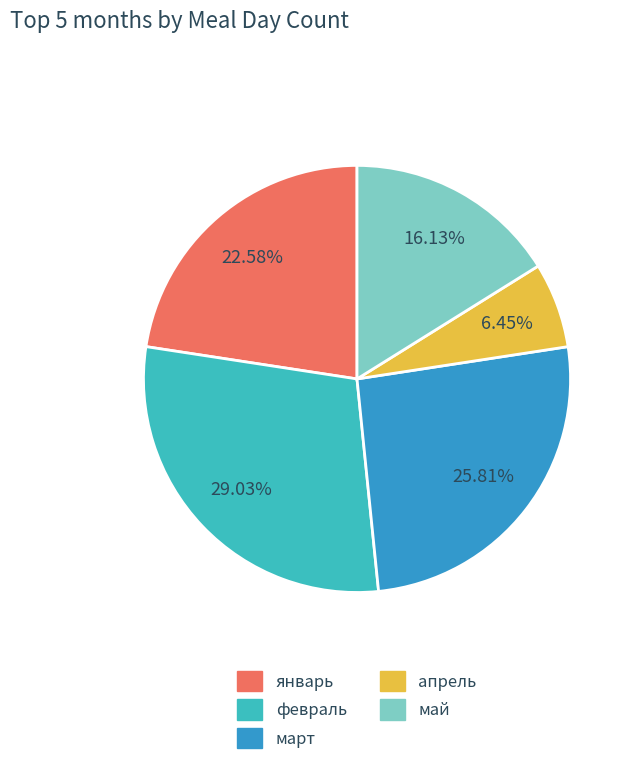

What is the smallest slice in the pie chart?

апрель